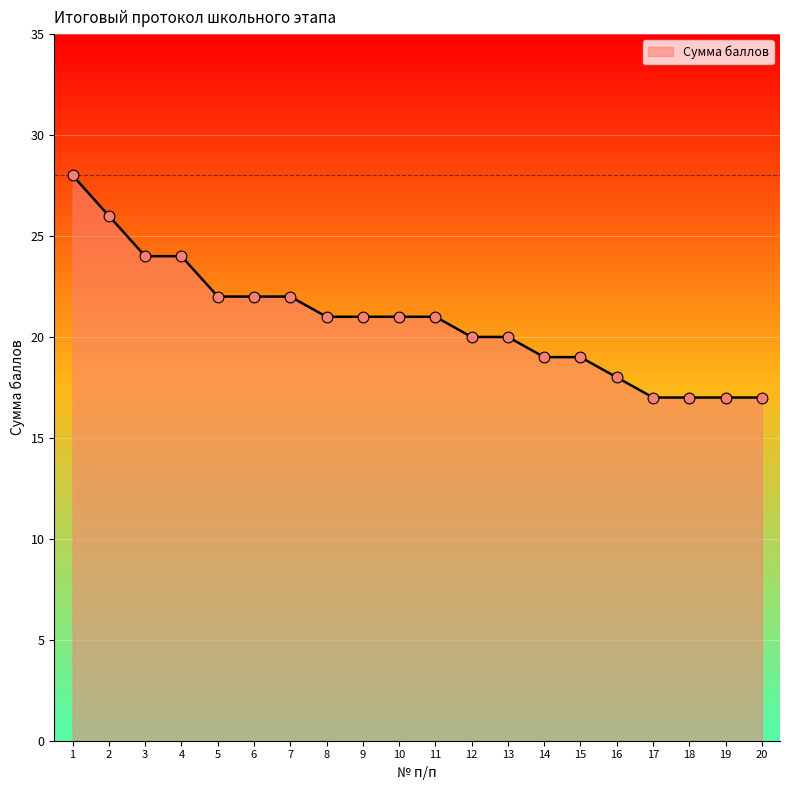

Between 4 and 10, which is larger?

4